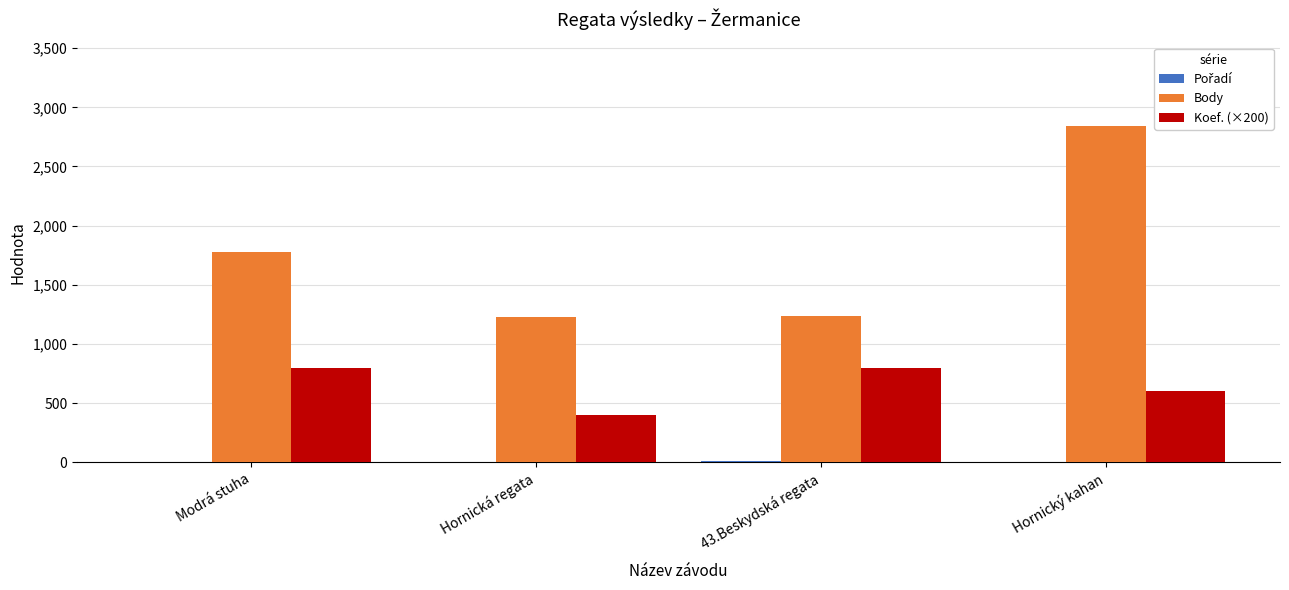

At which category is the sum across all series the highest?

Hornický kahan